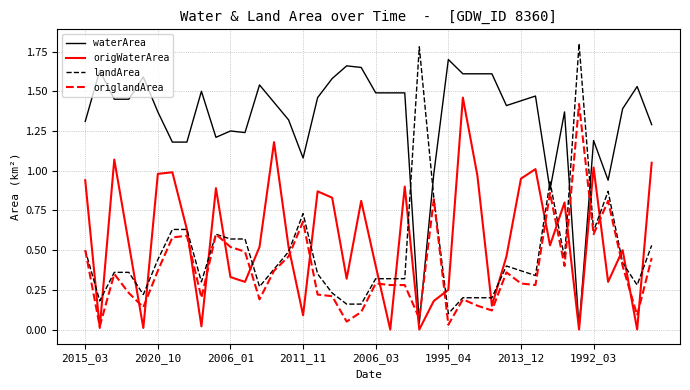

True or false: waterArea and origlandArea intersect in this chart.

True